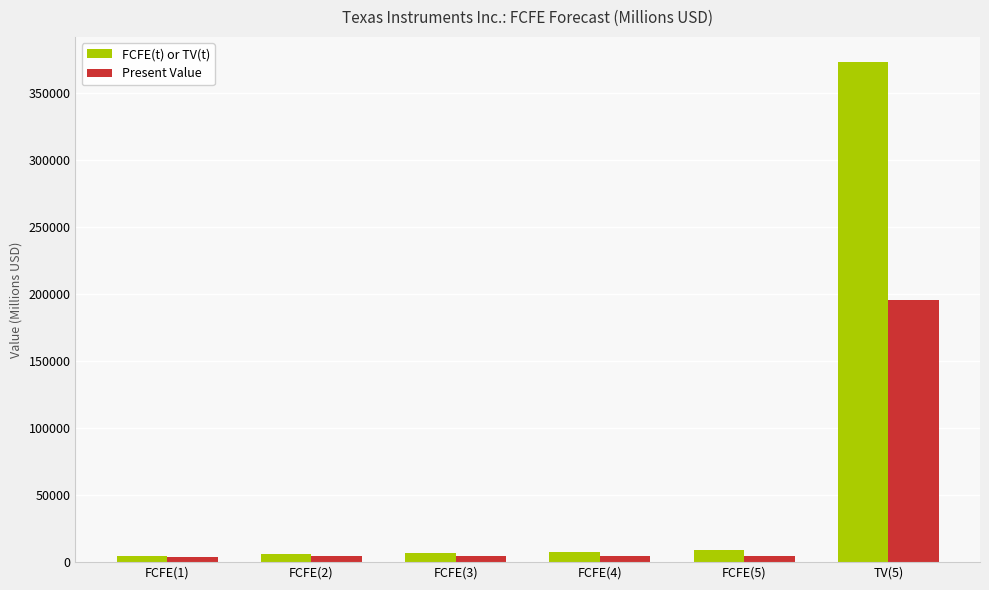

What is the total value across all series at FCFE(3)?

11459